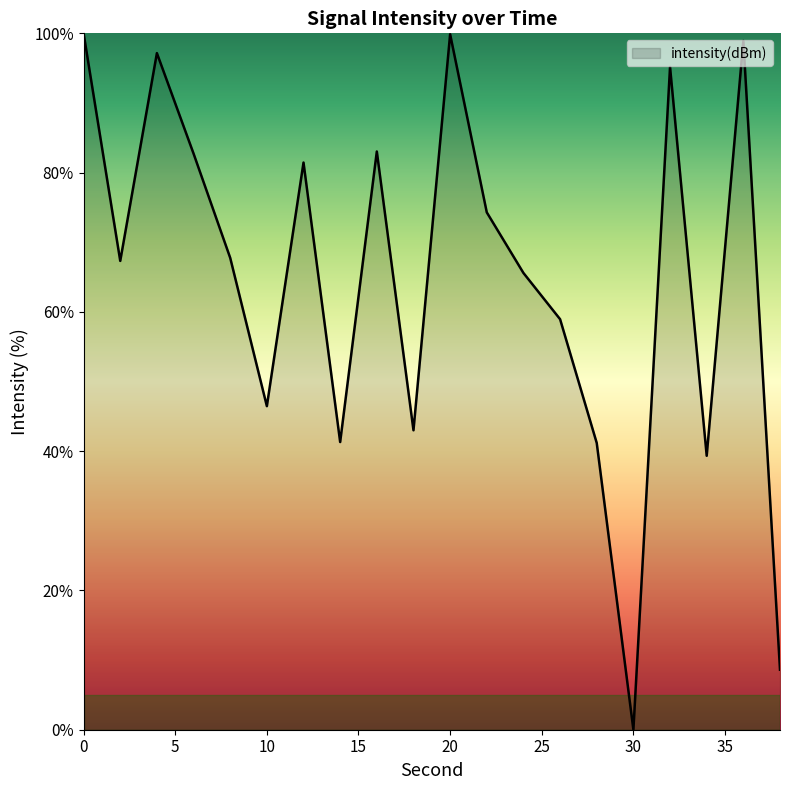

What is the difference between the maximum and minimum values?

100.0